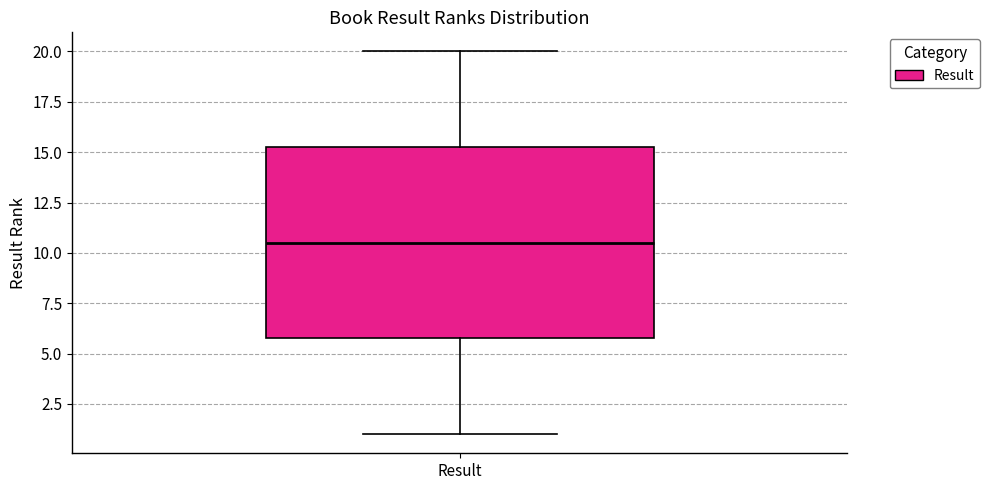

Read this box plot against the y-axis: the position of the median line, the range covered by the box, and the ends of both whiskers. The values are not printed on the chart, so give them approximately, as read against the axis.

median 10.5, box 6.0 to 15.5, whiskers 1.0 to 20.0